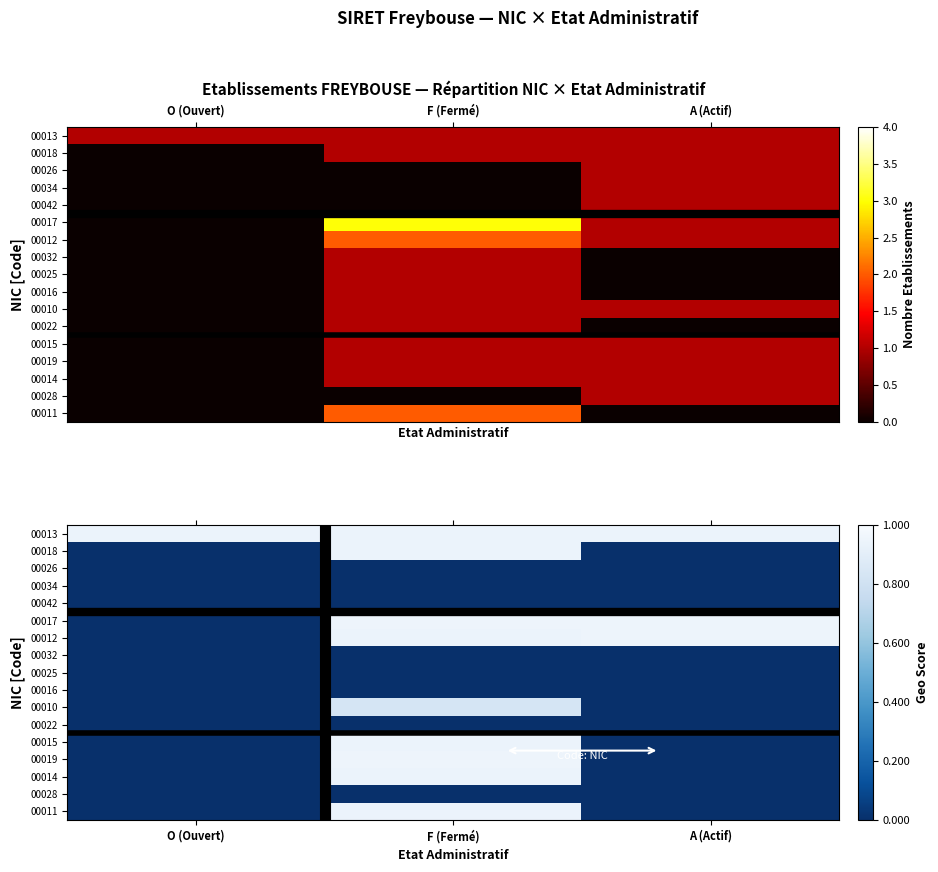

Which category has the lowest value in the 00042 series?

O (Ouvert)